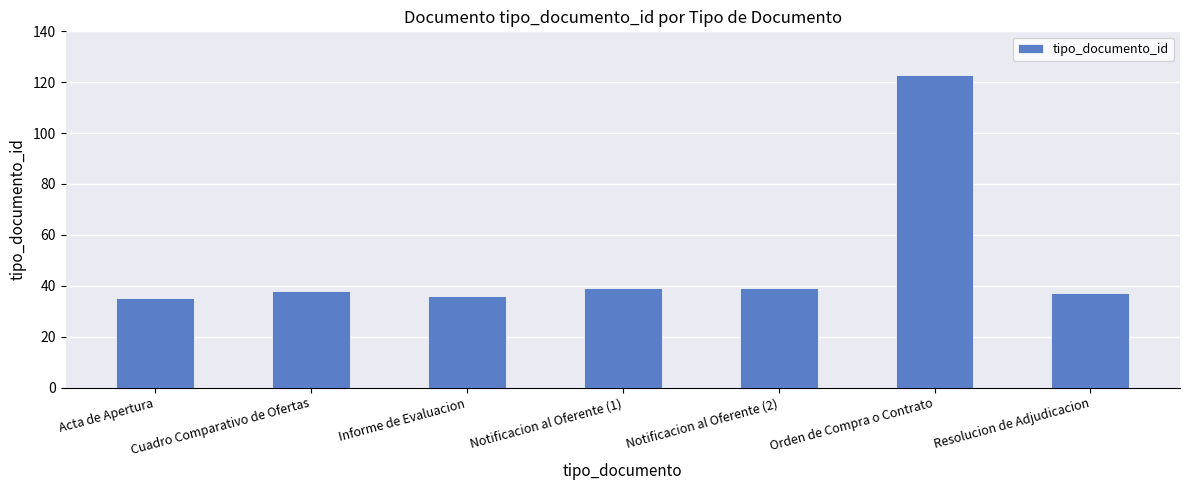

What is the label of the 2nd bar from the left?

Cuadro Comparativo de Ofertas